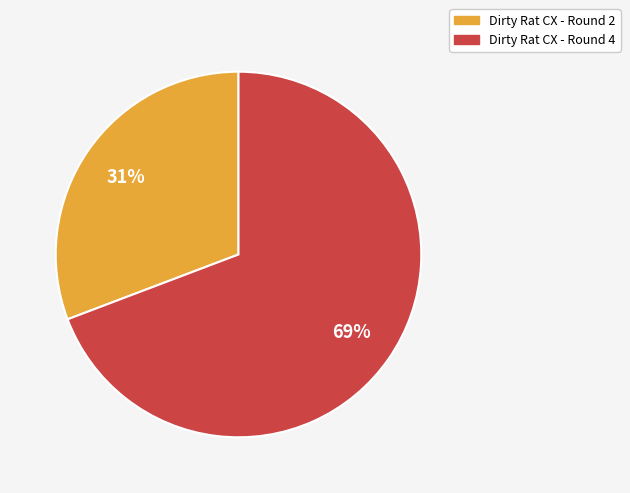

Count the number of slices in the pie.

2